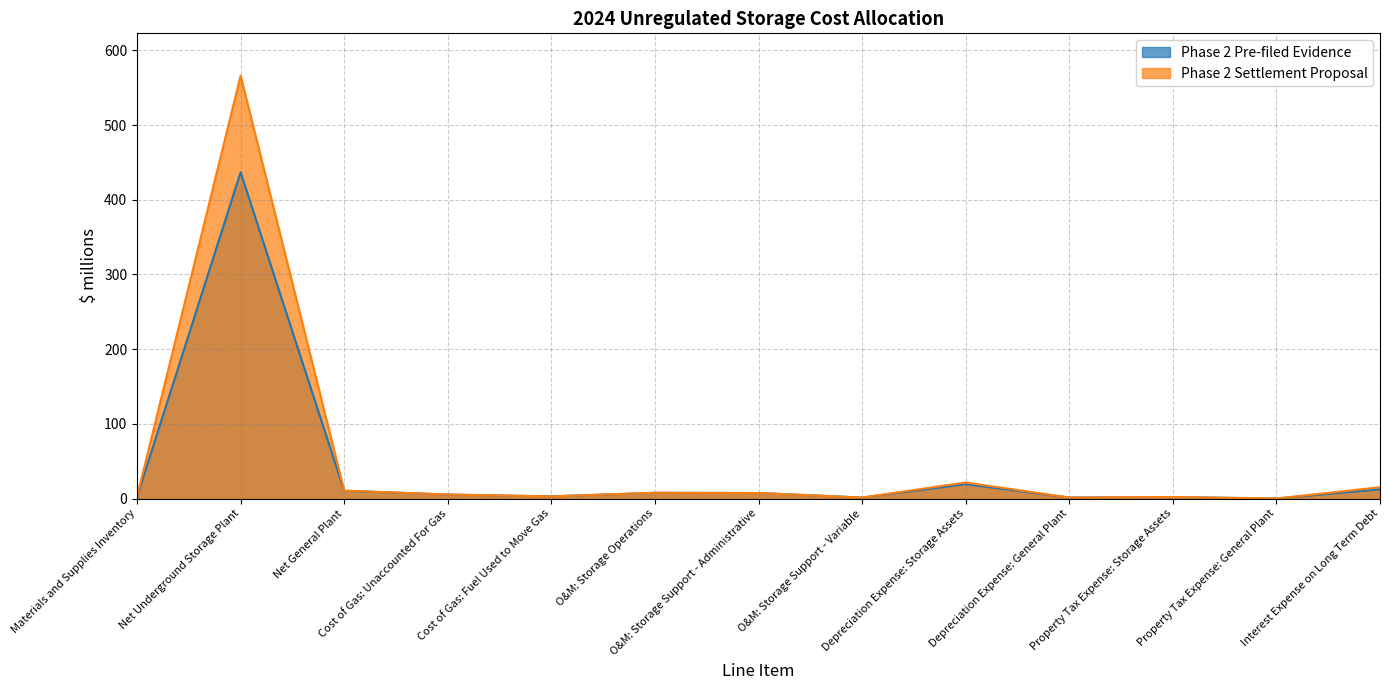

At which category is the sum across all series the highest?

Net Underground Storage Plant